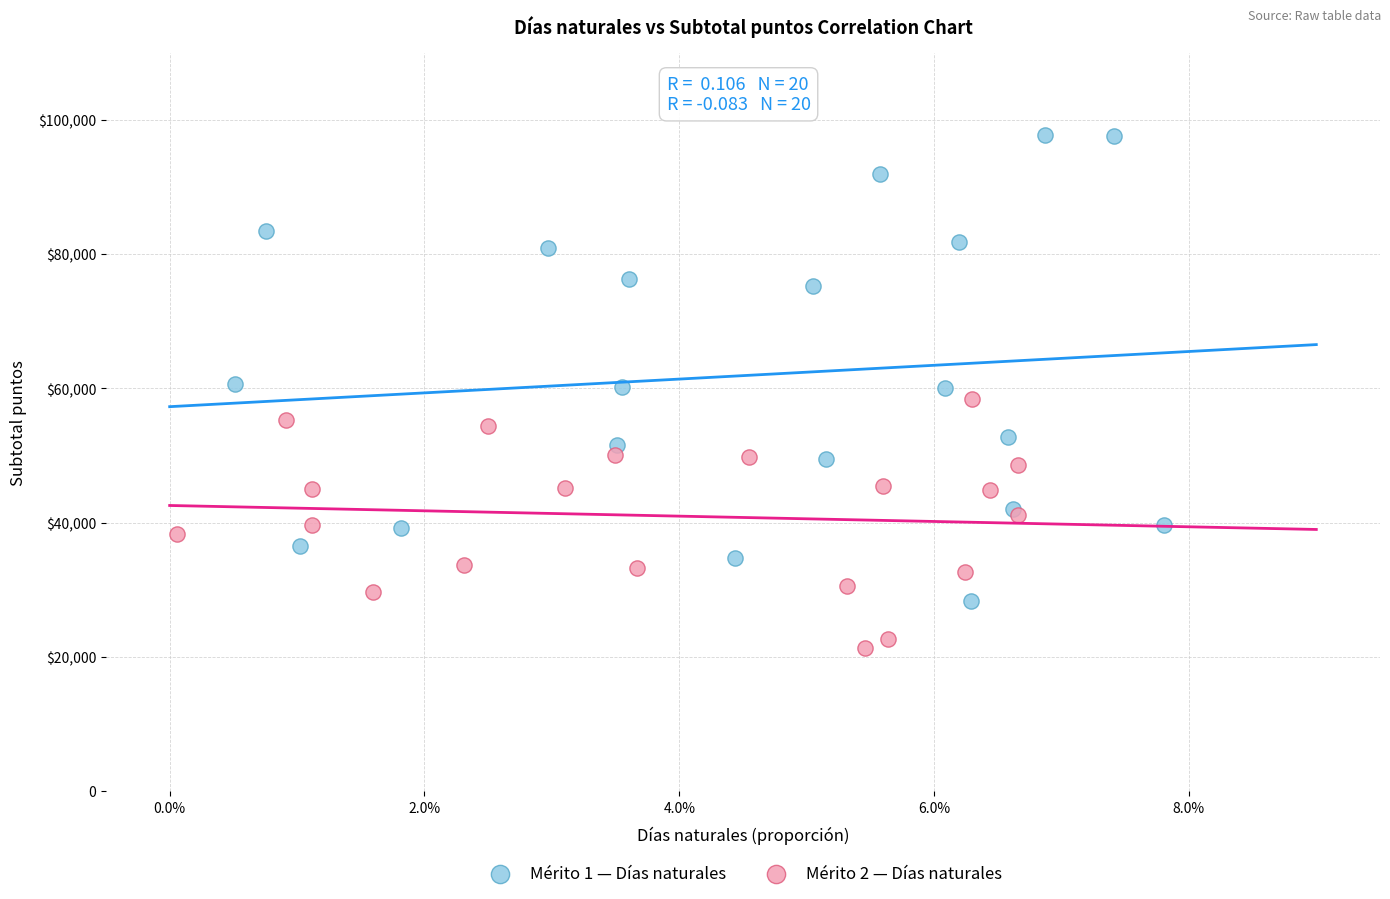

What are all the series names shown in the legend?

Mérito 1 — Días naturales, Mérito 2 — Días naturales